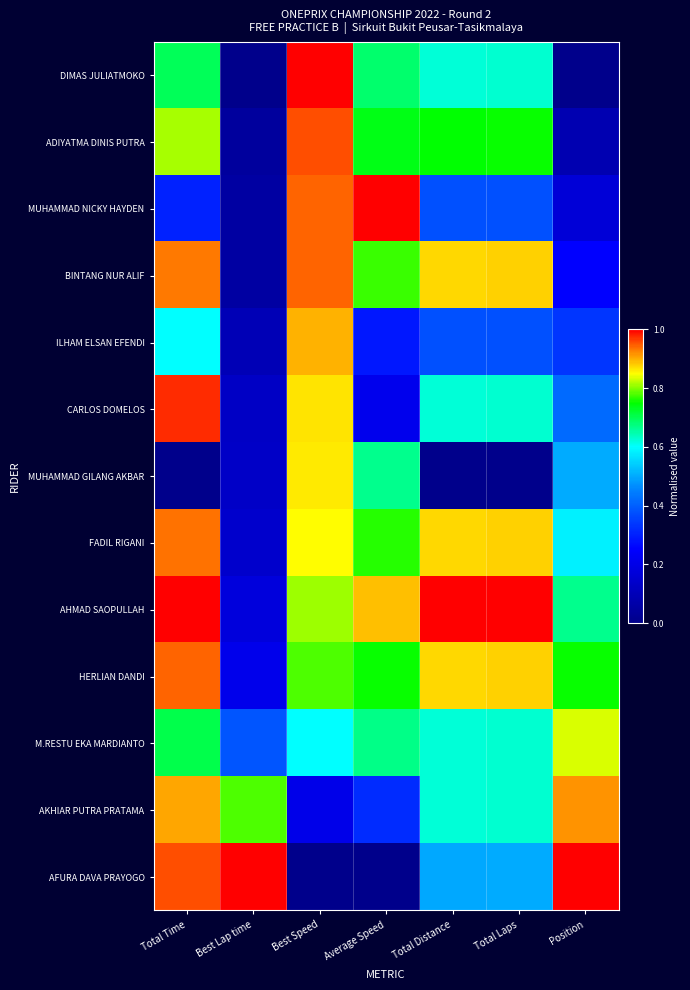

What is the total value across all series at Position?

6.5